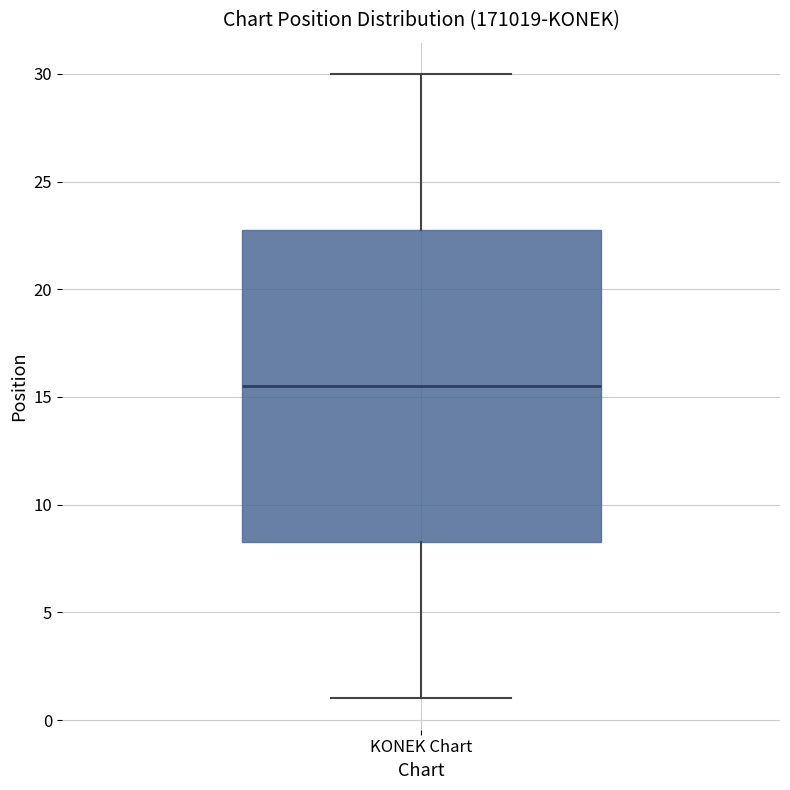

Read this box plot against the y-axis: the position of the median line, the range covered by the box, and the ends of both whiskers. The values are not printed on the chart, so give them approximately, as read against the axis.

median 15.5, box 8.5 to 23.0, whiskers 1.0 to 30.0